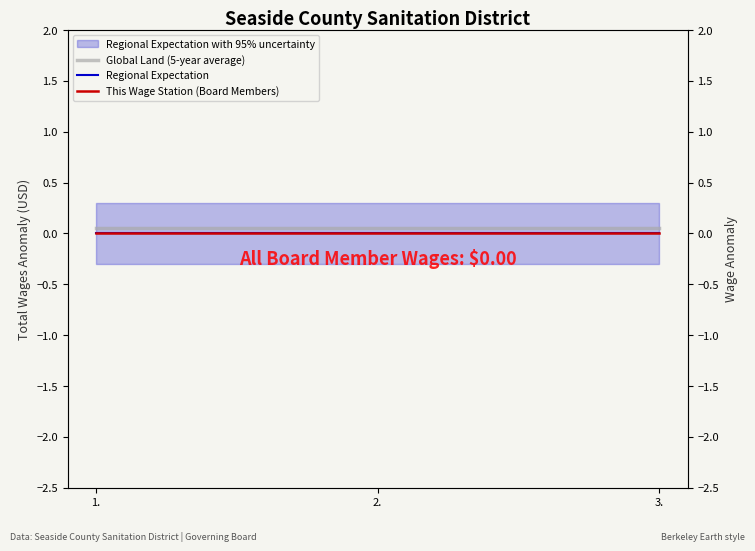

List the labels in order of Regional Expectation value, largest first.

1., 2., 3.